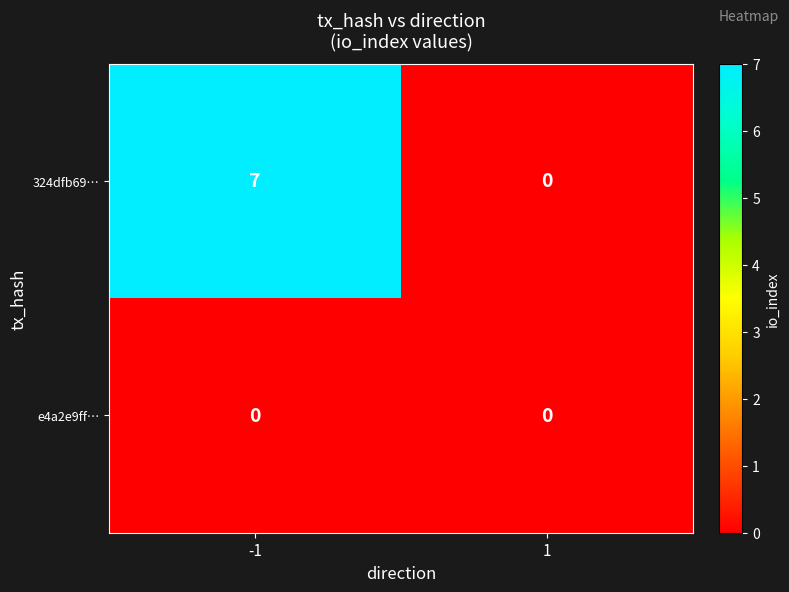

Which series has the largest total across all categories?

324dfb69…